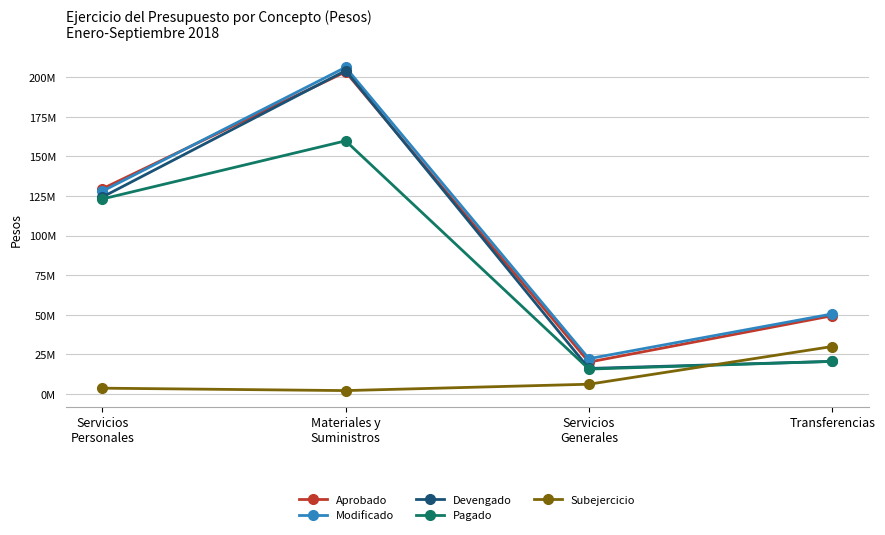

Reading right to left, extract all data points from this chart.

Aprobado: 49413596.0	20126421.0	203388686.0	129532311.0
Modificado: 50543924.9	22279422.8	206286256.0	127977610.0
Devengado: 20575883.9	16123037.8	204147602.1	124308203.3
Pagado: 20575883.9	15705470.2	159832812.9	123104692.4
Subejercicio: 29968040.9	6156385.0	2138653.8	3669406.6